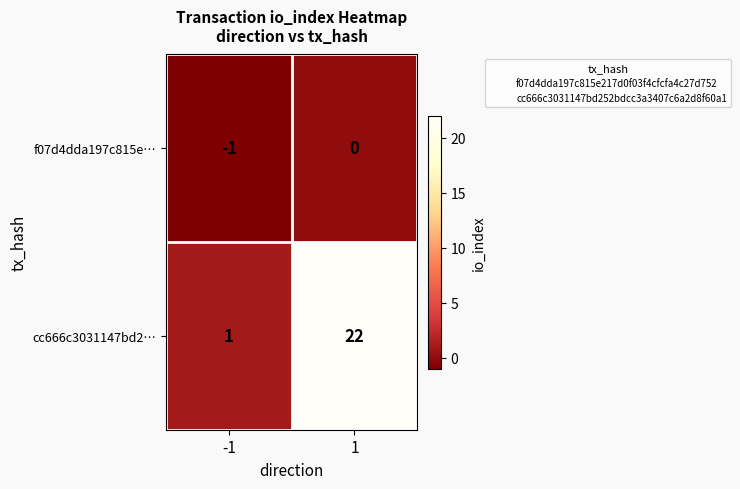

The cc666c3031147bd2… series shows 1 at -1. True or false?

True